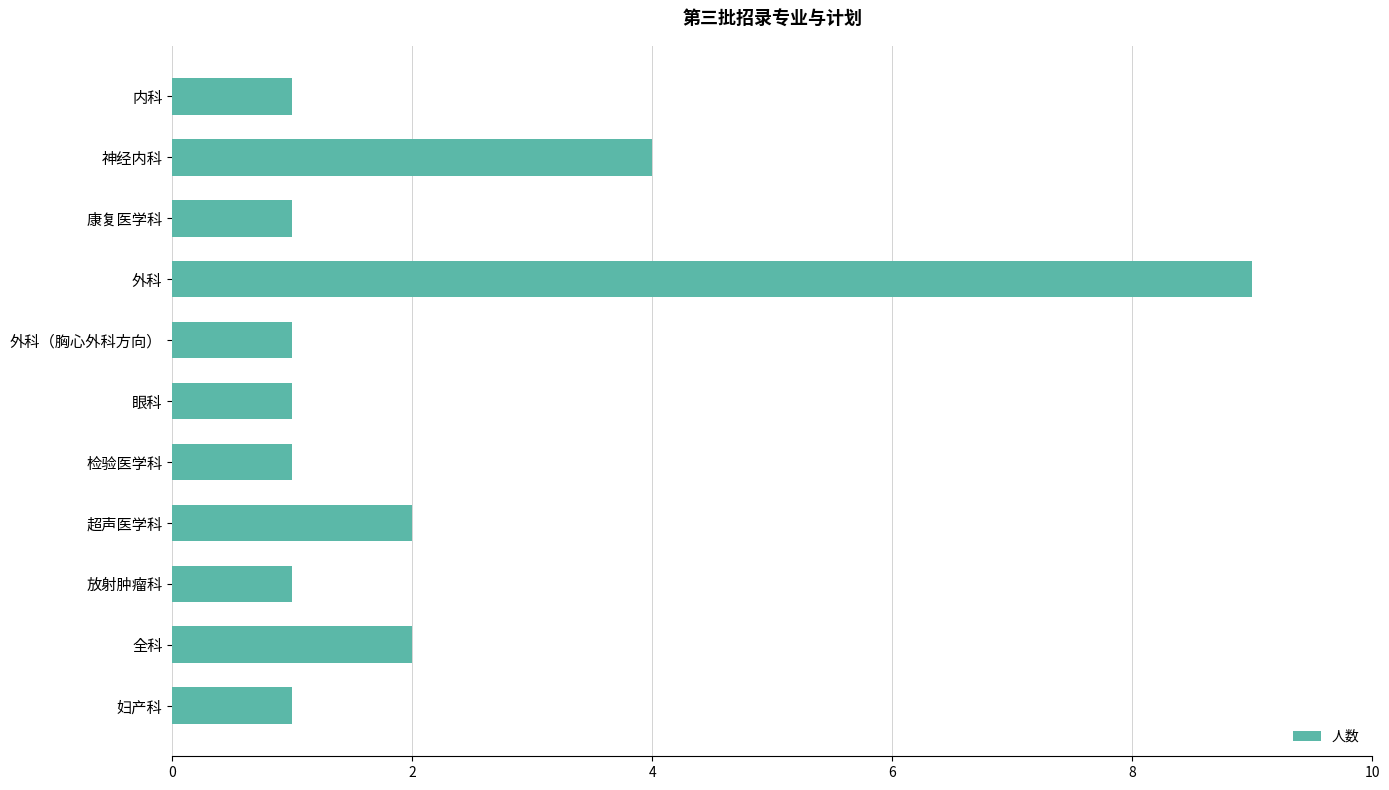

At which category does the chart reach its peak across all series?

外科